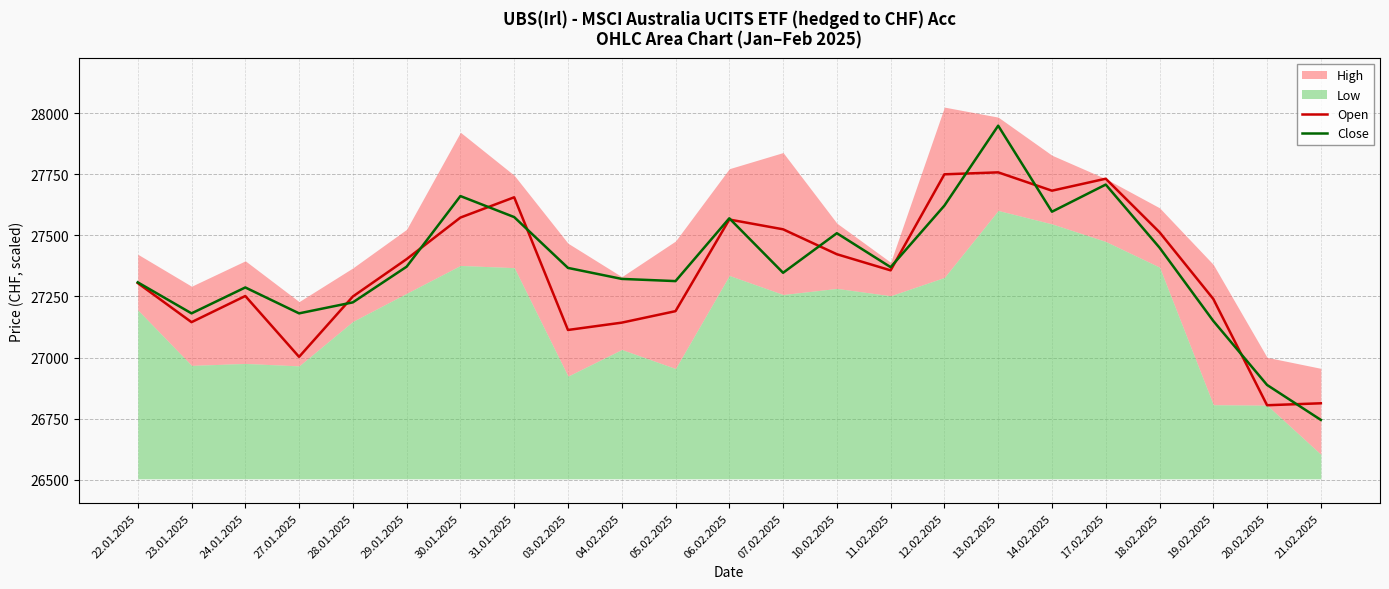

Which category has the lowest value in the Open series?

20.02.2025